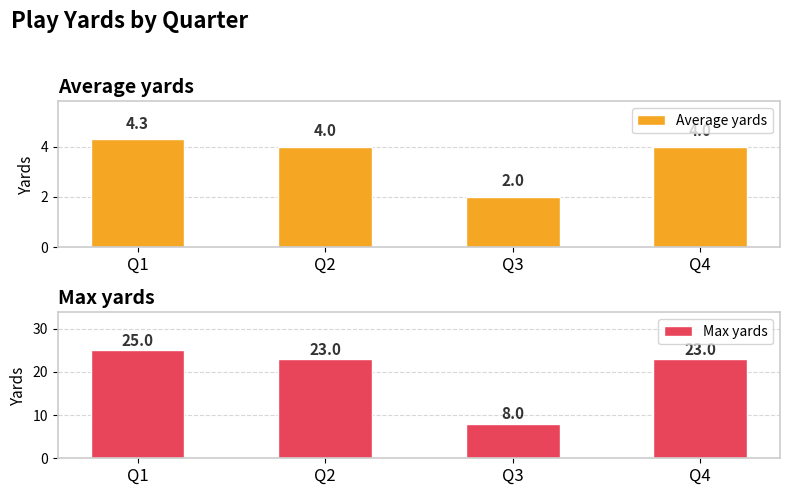

What is the smallest value displayed?

2.0